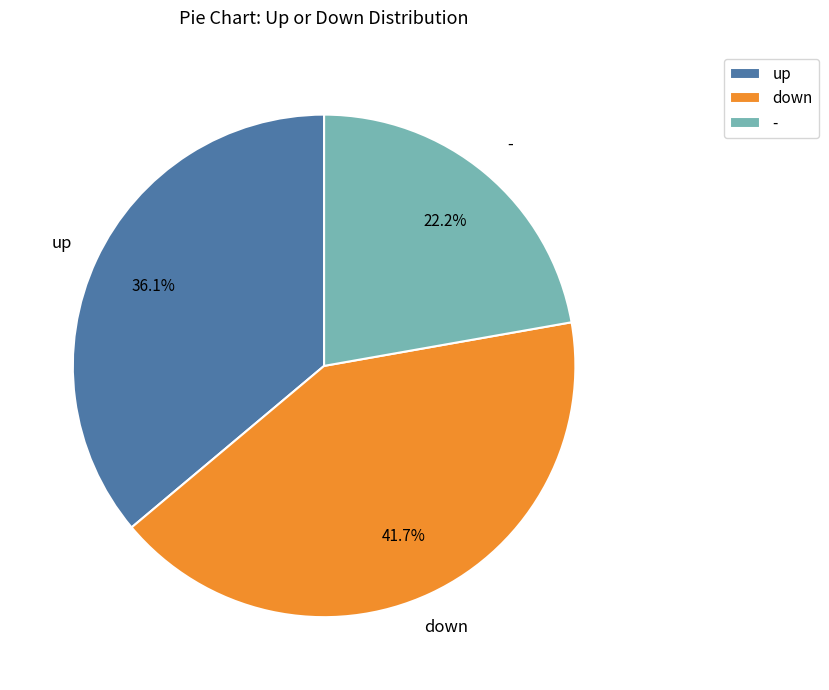

To the nearest percent, what portion does down represent?

42%